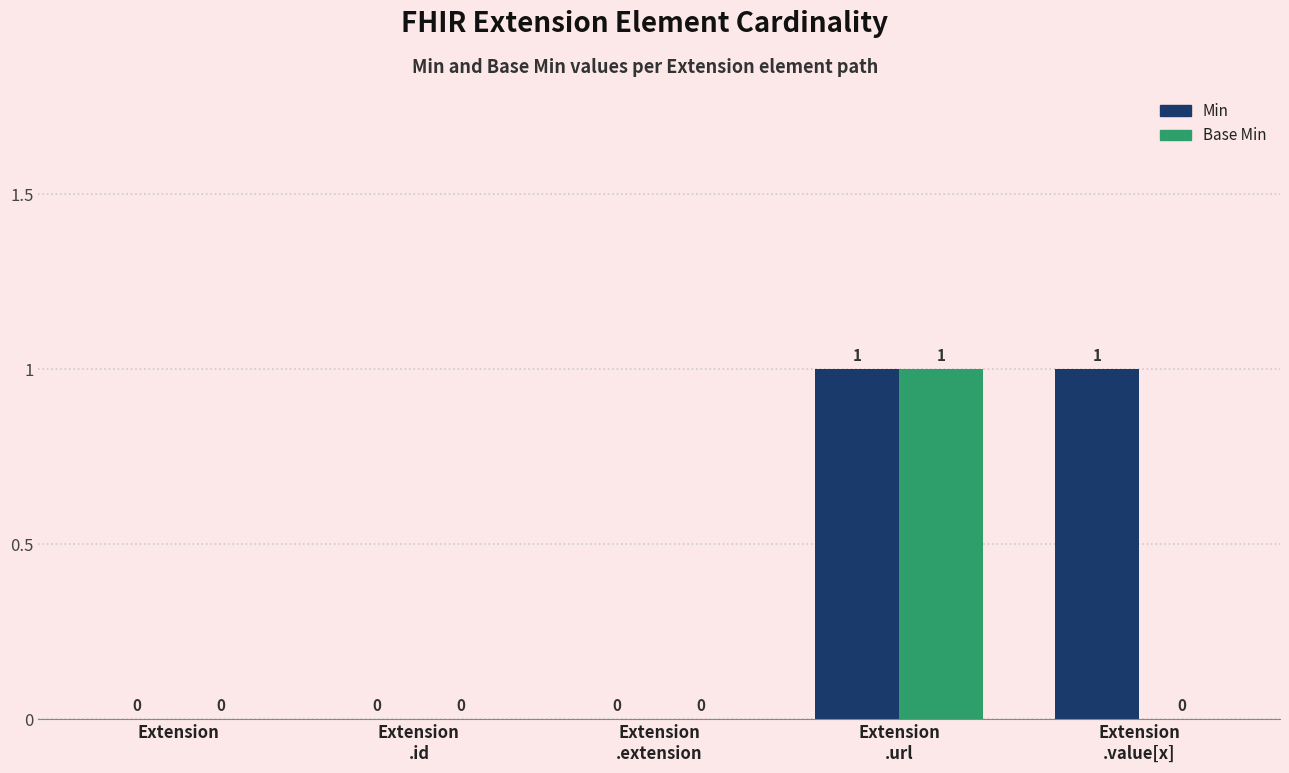

What are all the series names shown in the legend?

Min, Base Min